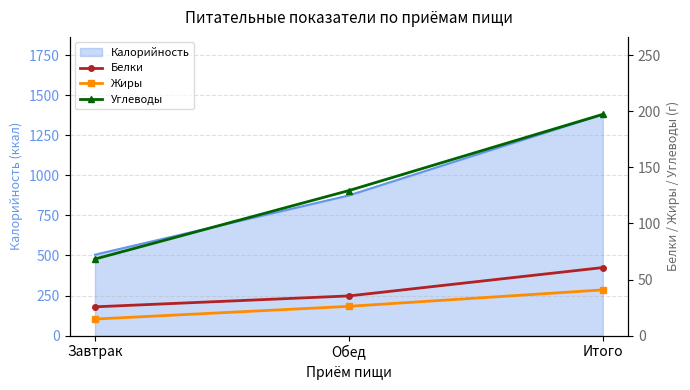

Where is Жиры nearest to the value 27?

Обед